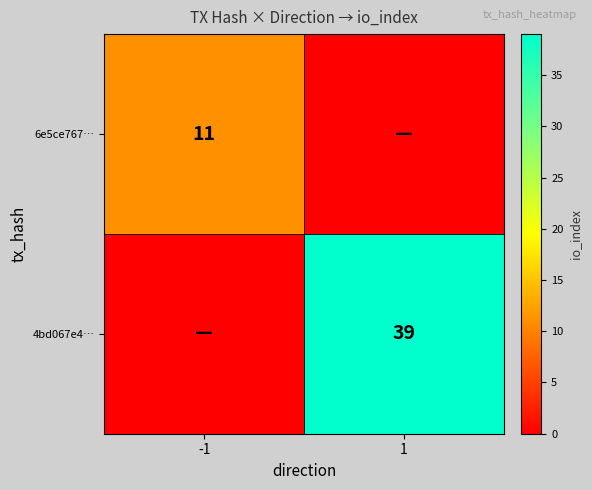

True or false: 4bd067e4… has a value of 39 at 1.

True